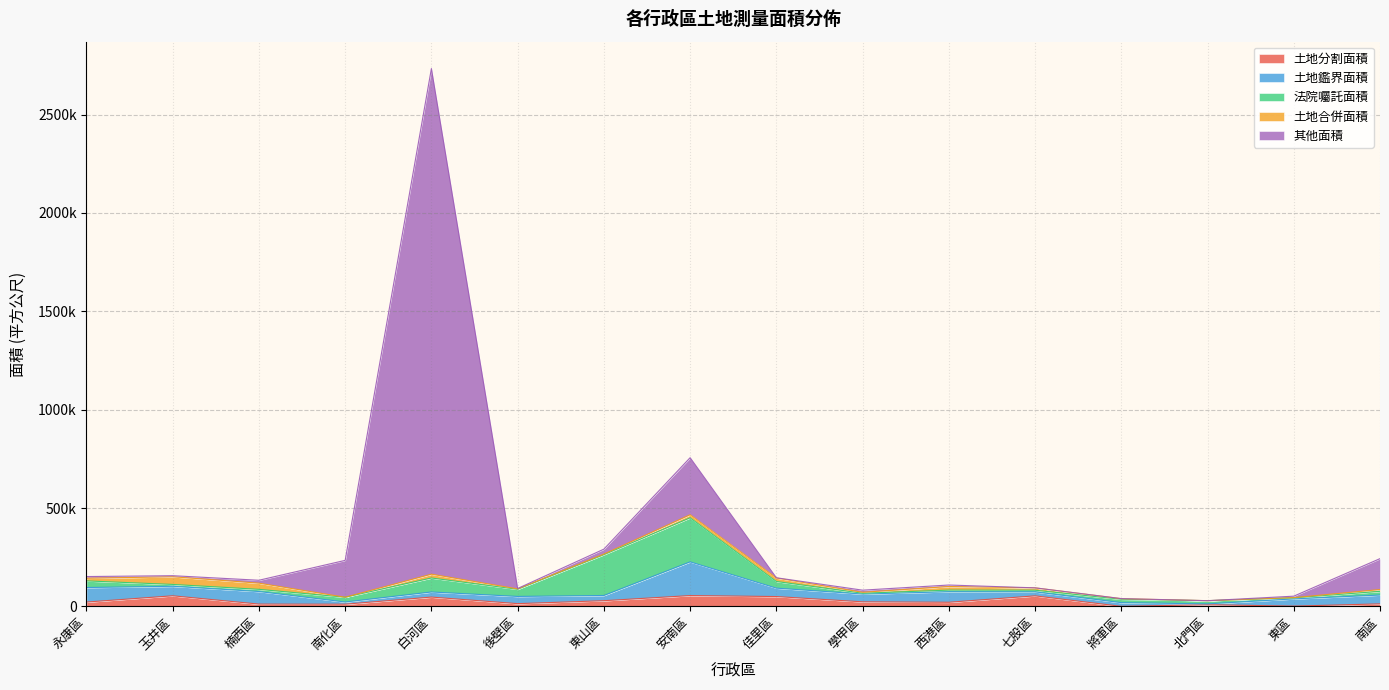

What is the value of the 土地分割面積 point at the 11th from the left?

21318.8